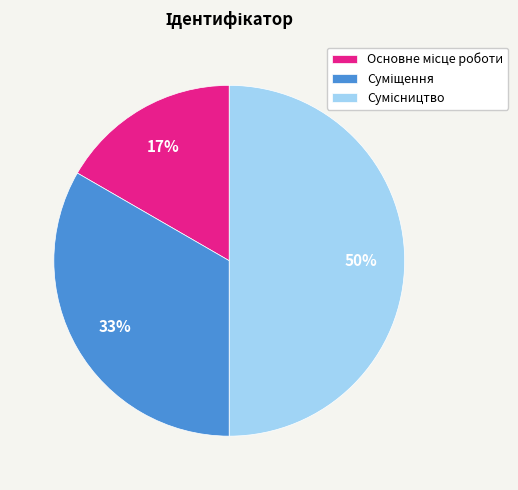

To the nearest percent, what is the difference between the largest and smallest slice percentages?

33%